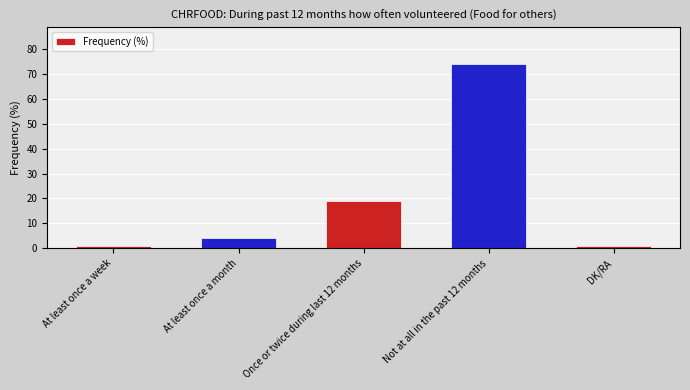

What is the greatest value displayed?

74